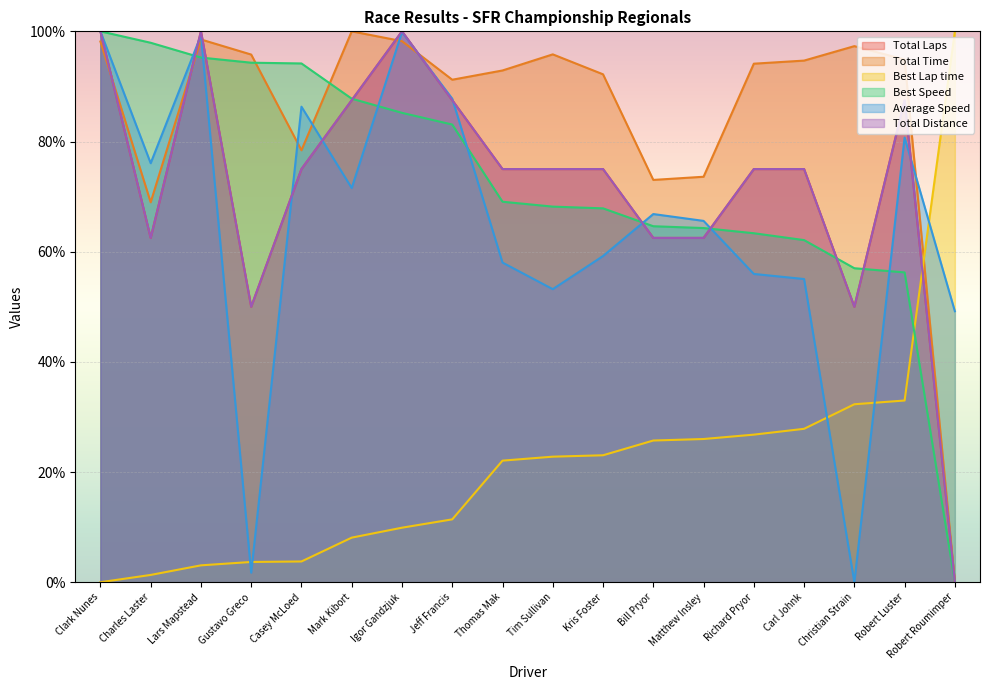

What is the total value across all series at Thomas Mak?

392.1